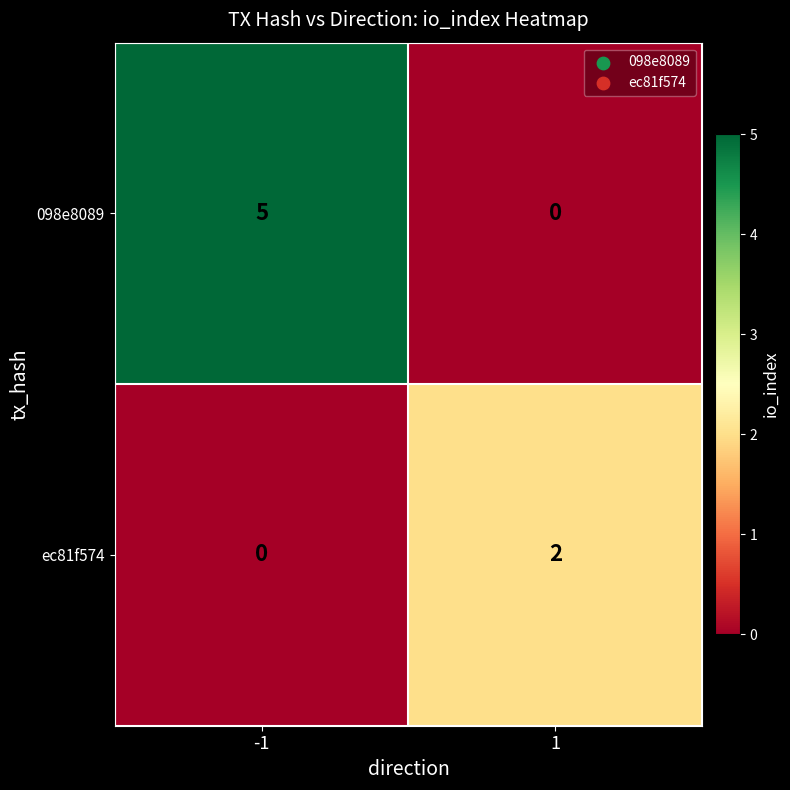

At -1, list the series in order from smallest to largest.

ec81f574, 098e8089